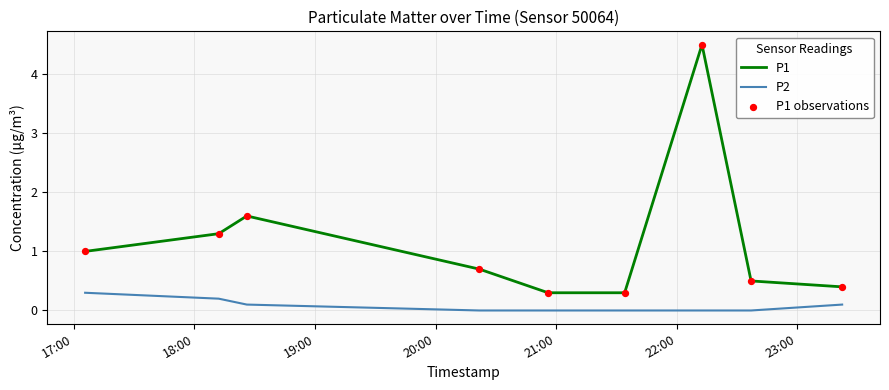

Which series has the largest range (max minus min)?

P1